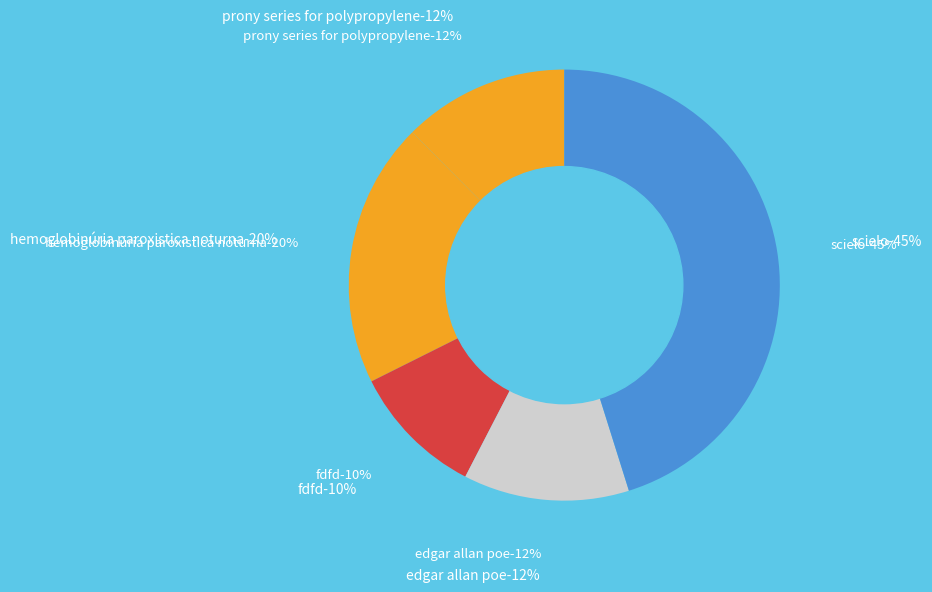

Does any single category account for the majority?

No